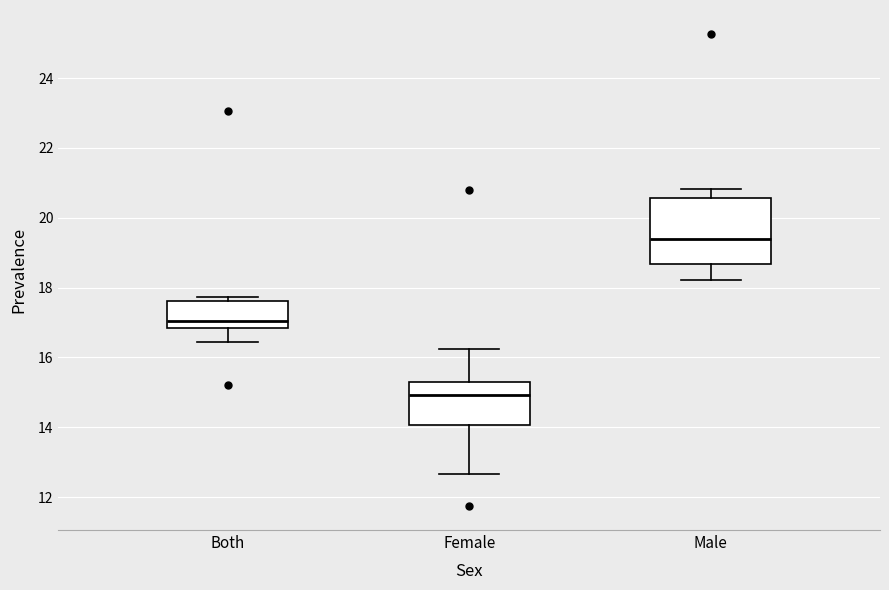

Comparing the boxes themselves (not the whiskers), which one is the tallest?

Male